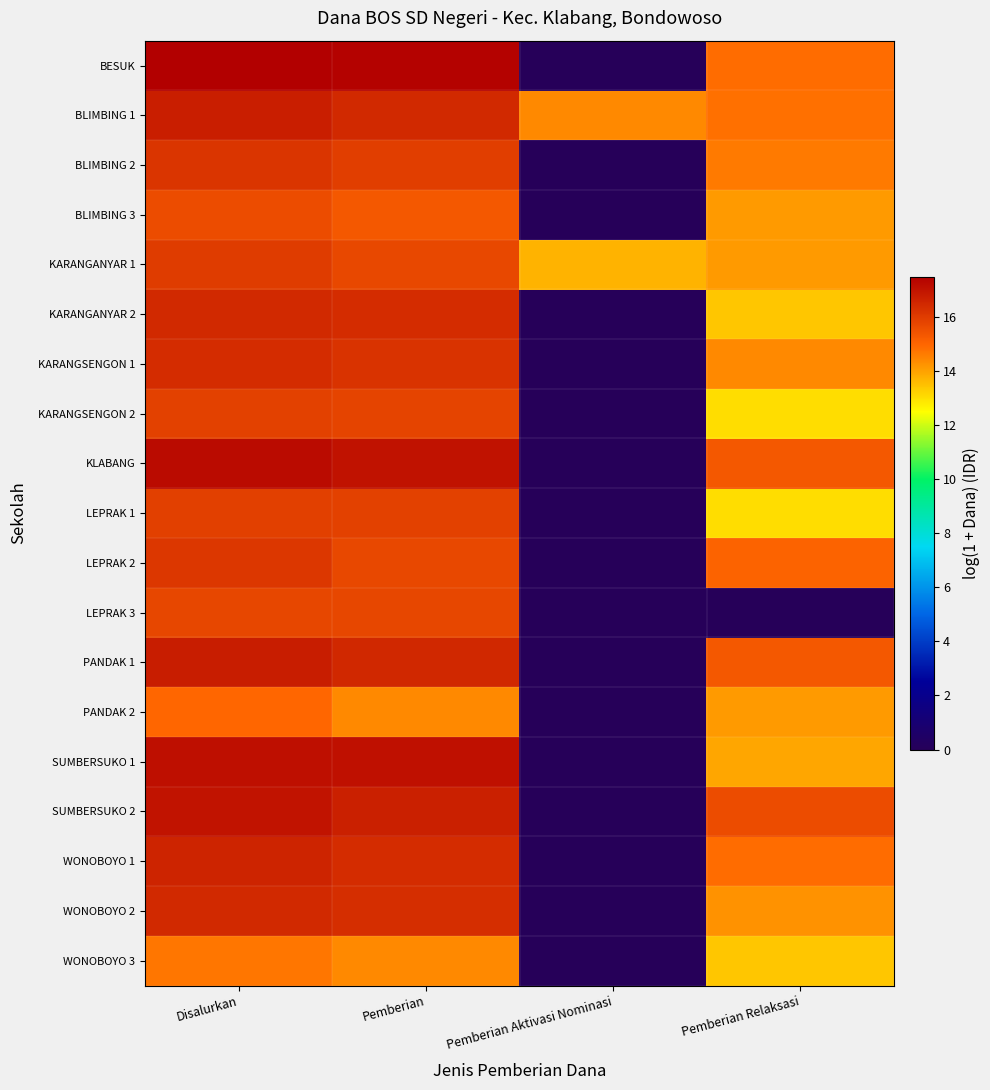

Rank the series at Disalurkan from lowest to highest value.

WONOBOYO 3, PANDAK 2, BLIMBING 3, LEPRAK 3, KARANGSENGON 2, LEPRAK 1, KARANGANYAR 1, LEPRAK 2, BLIMBING 2, KARANGSENGON 1, KARANGANYAR 2, WONOBOYO 2, WONOBOYO 1, BLIMBING 1, PANDAK 1, SUMBERSUKO 2, SUMBERSUKO 1, KLABANG, BESUK